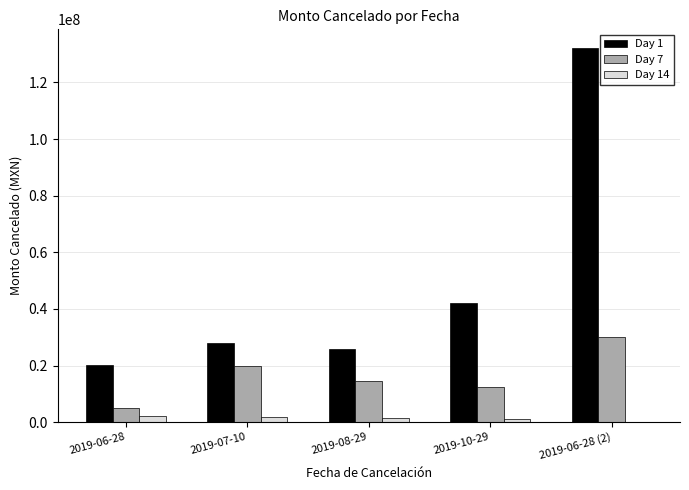

Where does the Day 1 series first go above 28079326?

2019-07-10